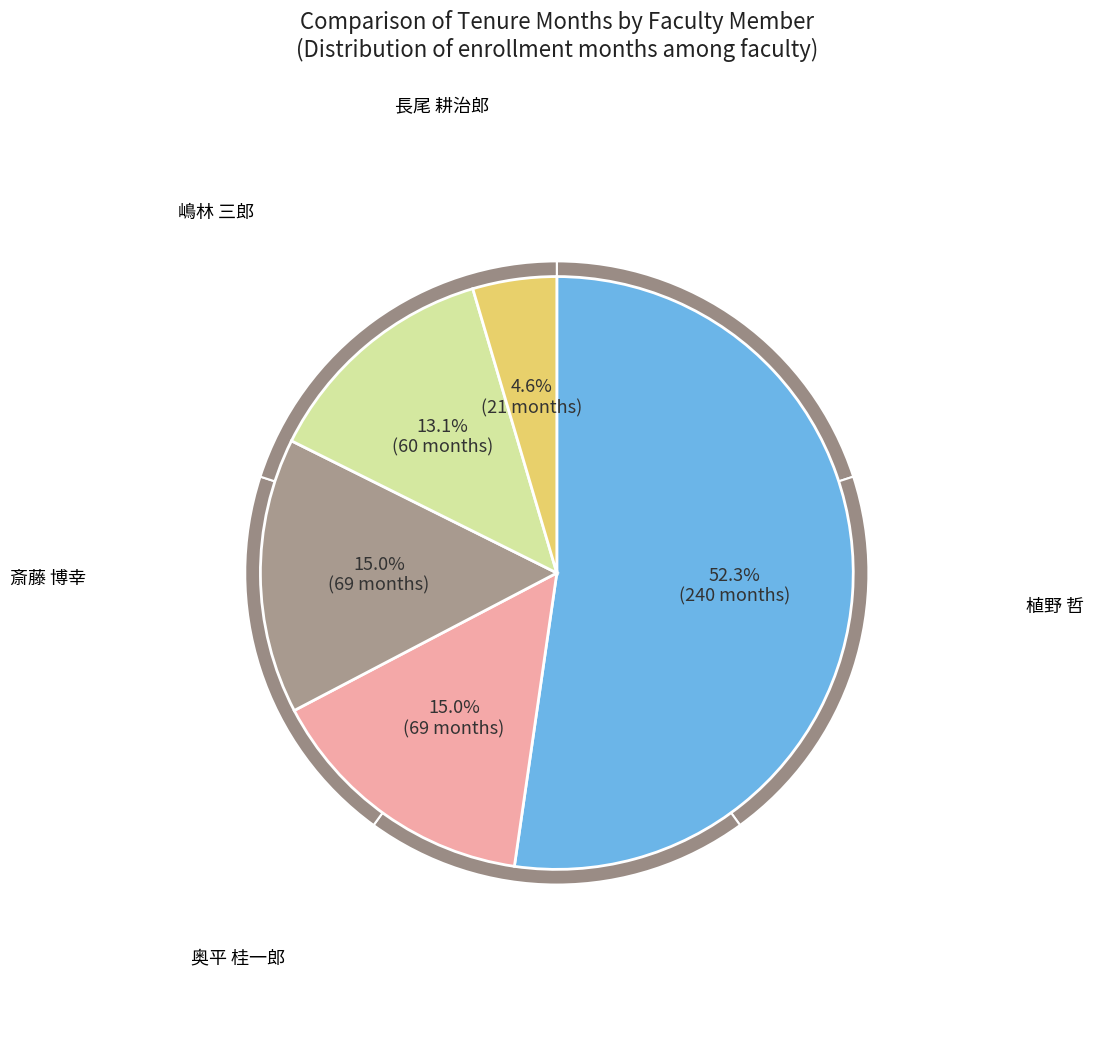

How many slices are in this pie chart?

5